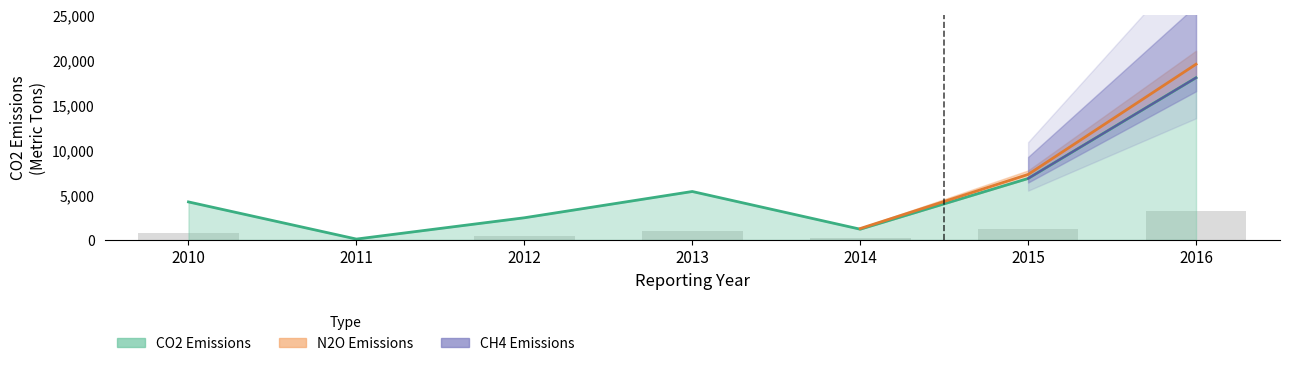

What is the smallest value displayed?

17.2